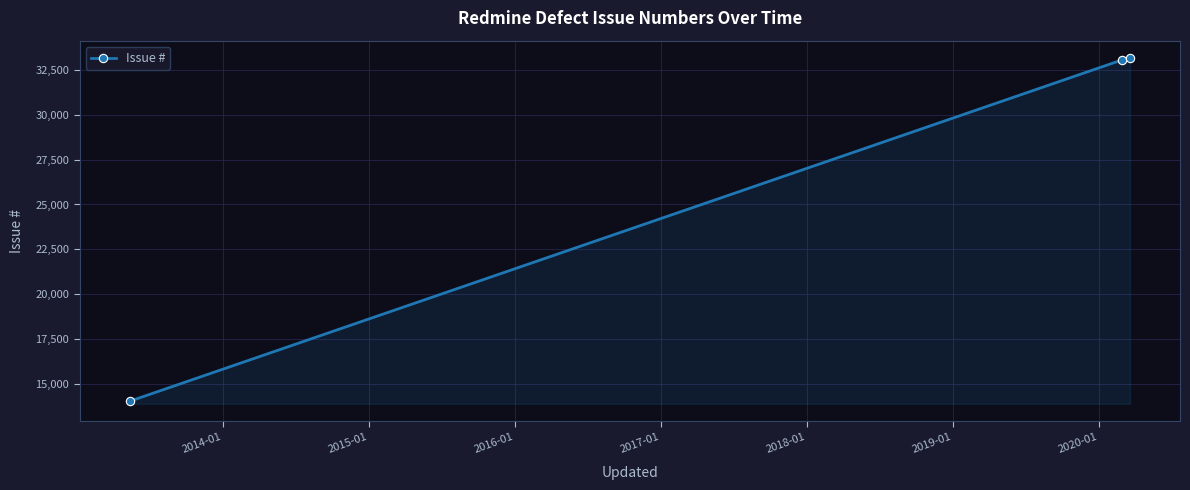

What is the maximum value shown in the chart?

33168